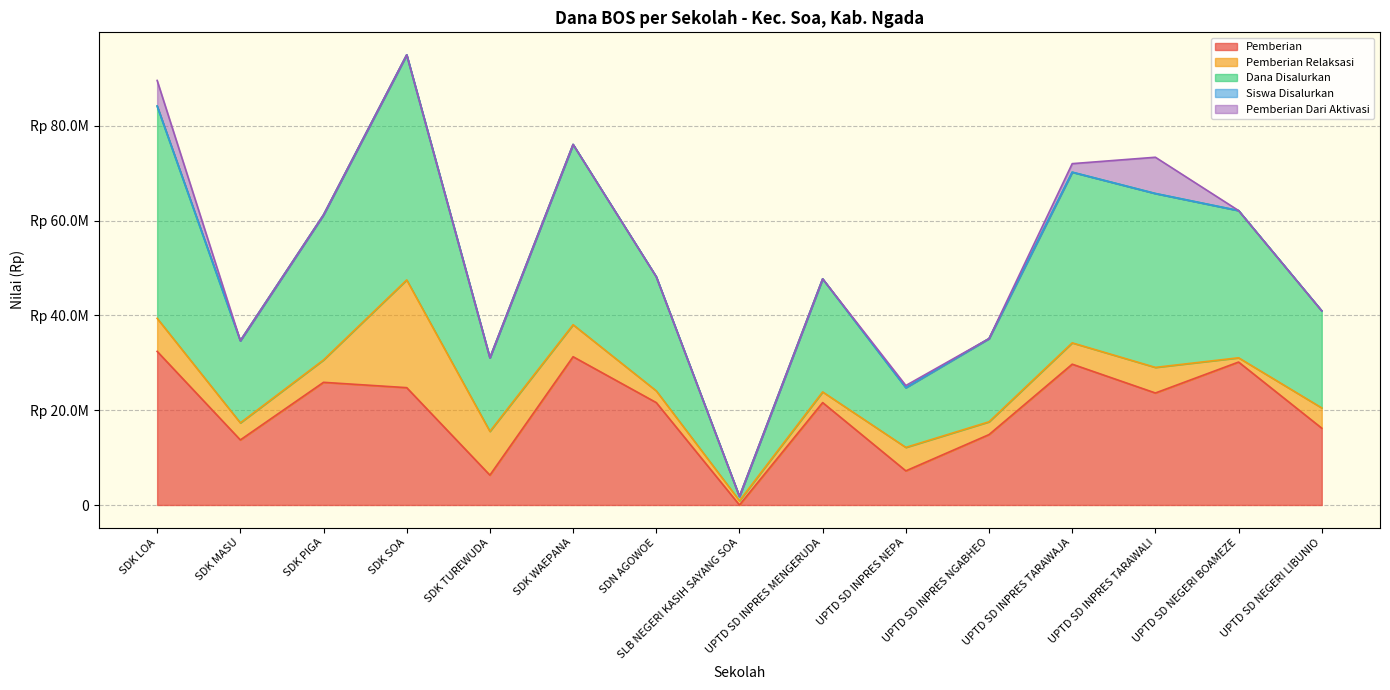

True or false: Siswa Disalurkan and Pemberian cross at least once.

False